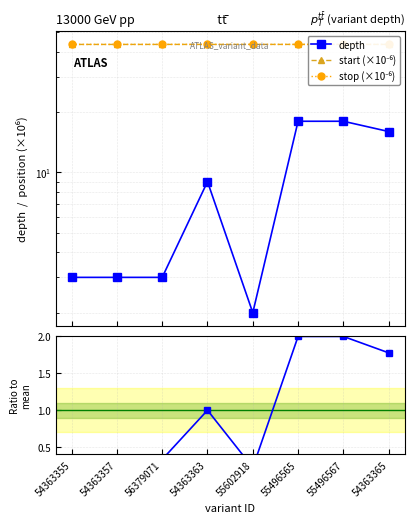

Is it true that depth / mean equals 1.0 at 54363363?

True